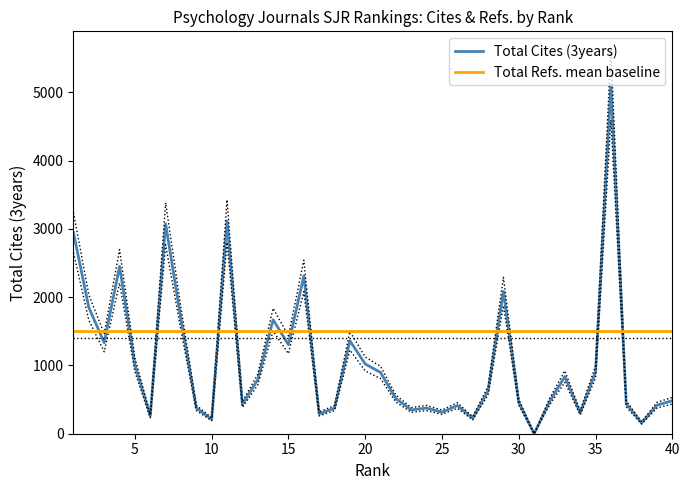

True or false: Total Cites (3years) and upper_band intersect in this chart.

False